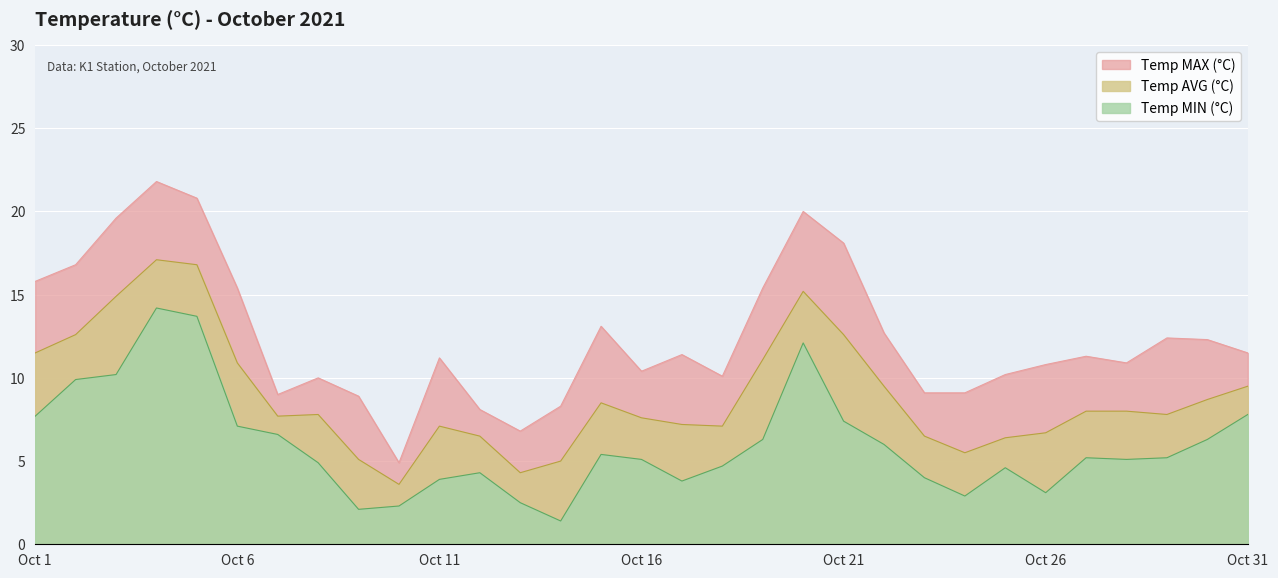

At which category does the chart reach its minimum across all series?

Oct 14